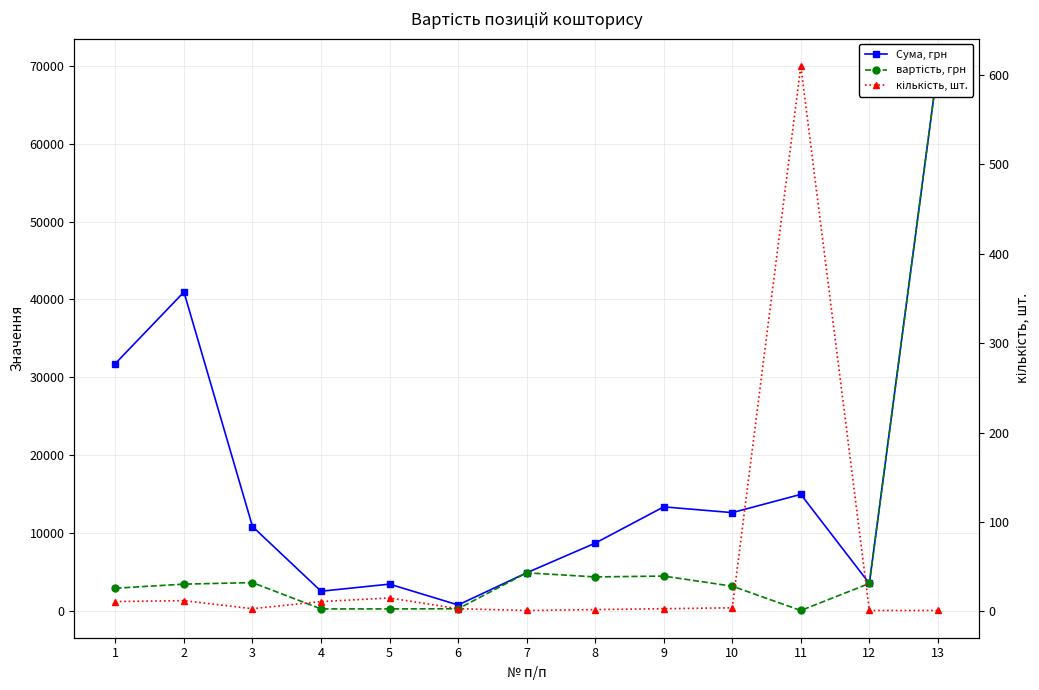

List the series in order of their peak value, lowest first.

кількість, шт., Сума, грн, вартість, грн